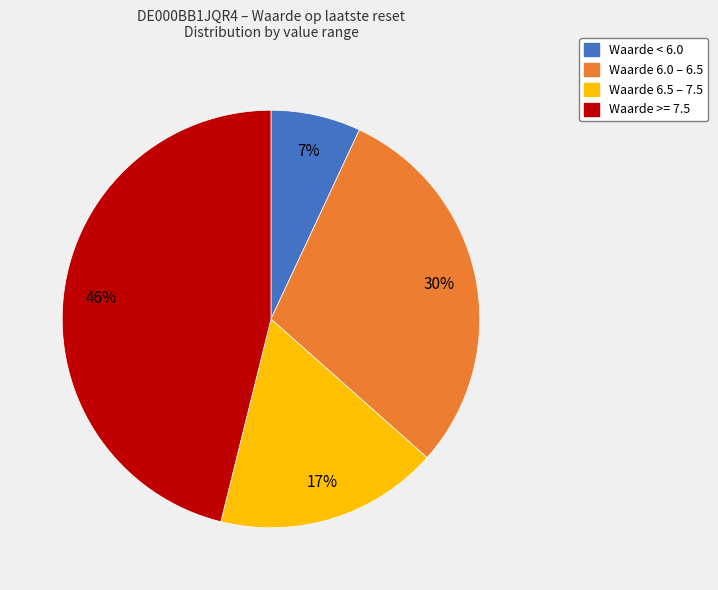

Is there a majority slice in this chart?

No